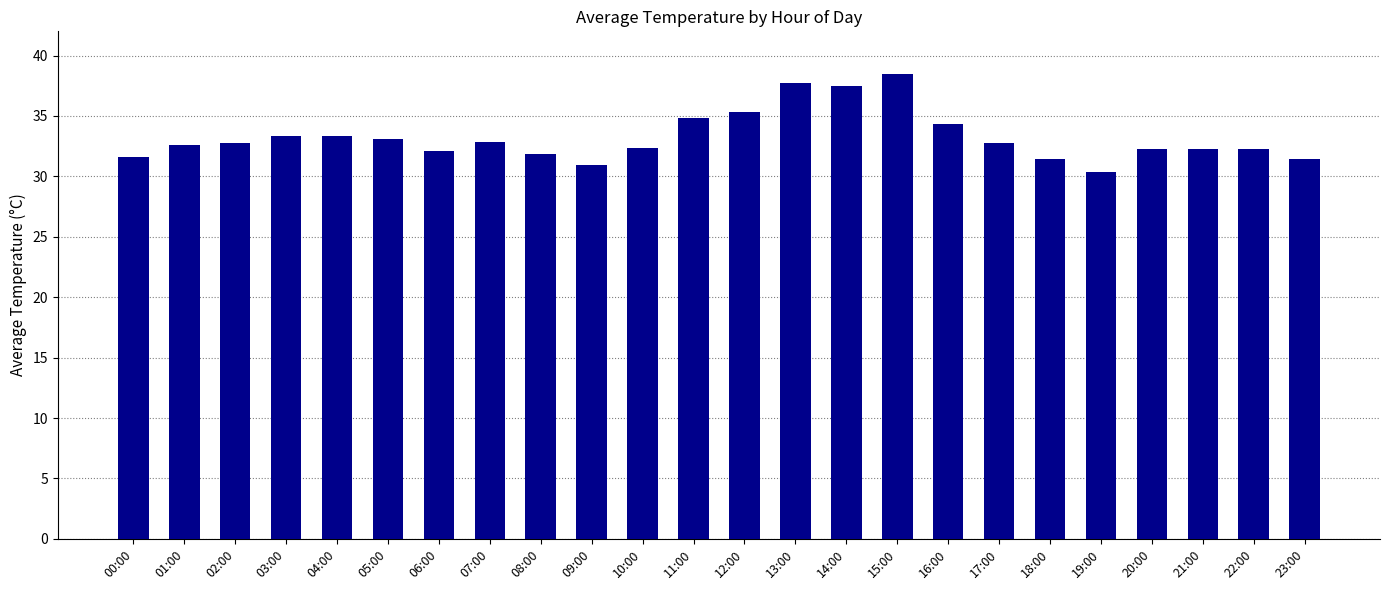

What is the sum of the values at 18:00 and 06:00?

63.5